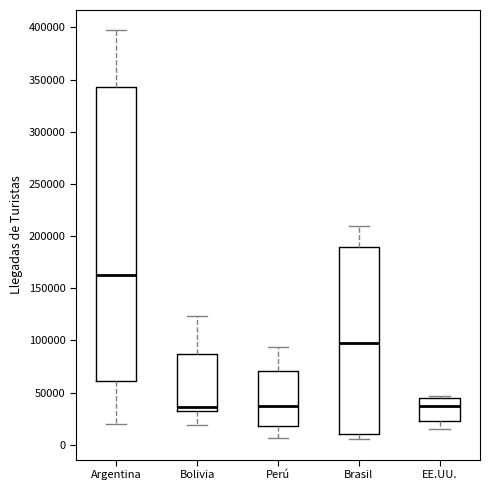

Reading left to right, read every box against the y-axis: the position of its median line, the range the box covers, and the ends of its whiskers. The values are not printed on the chart, so give them approximately, as read against the axis.

Argentina: median 165000, box 60000 to 345000, whiskers 20000 to 395000
Bolivia: median 35000, box 30000 to 85000, whiskers 20000 to 125000
Perú: median 35000, box 20000 to 70000, whiskers 5000 to 95000
Brasil: median 100000, box 10000 to 190000, whiskers 5000 to 210000
EE.UU.: median 35000, box 25000 to 45000, whiskers 15000 to 45000 (just above the box's upper edge)